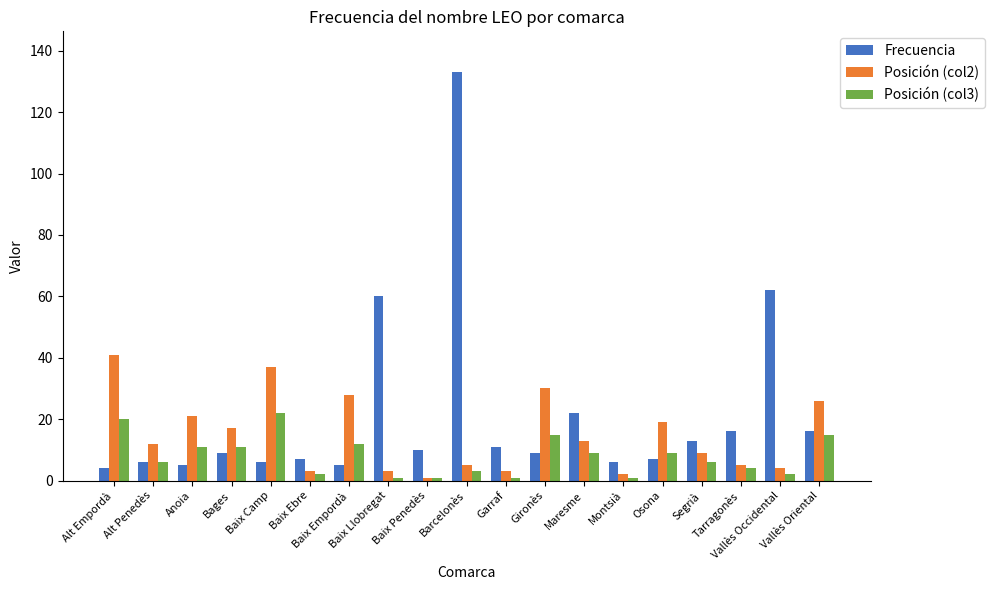

What is the label of the 17th bar from the left?

Tarragonès